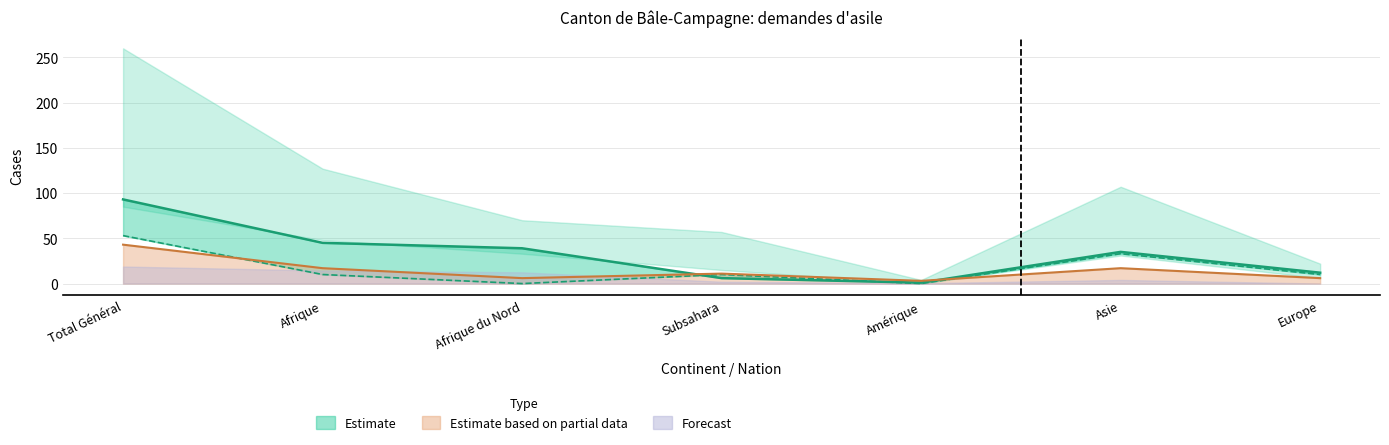

At how many categories does at least one series exceed 77?

1